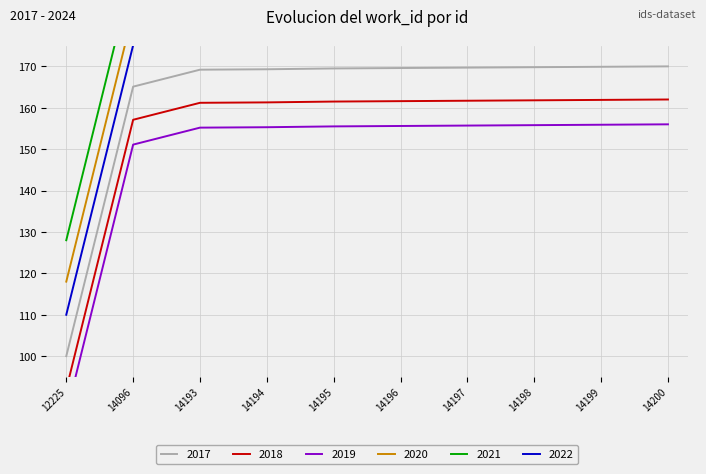

The value of 2017 at 14197 is 169.7. True or false?

True